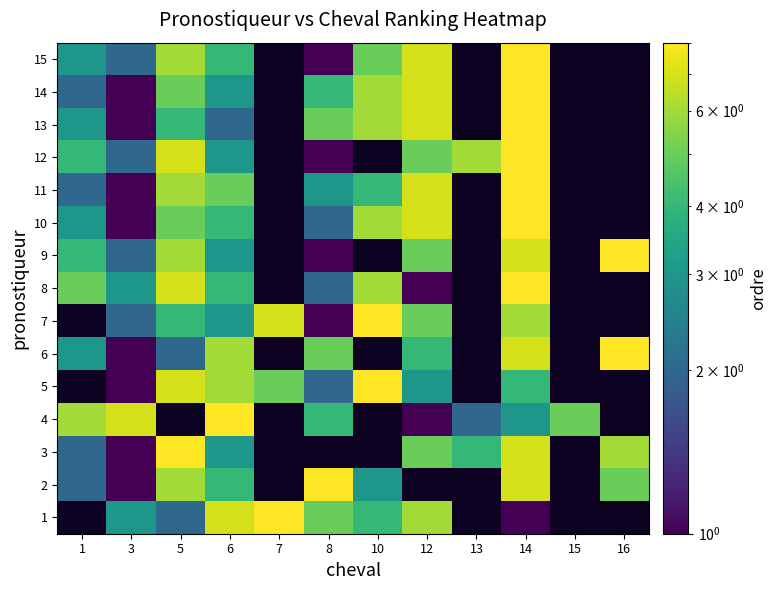

Which series changed the most between 1 and 10?

5